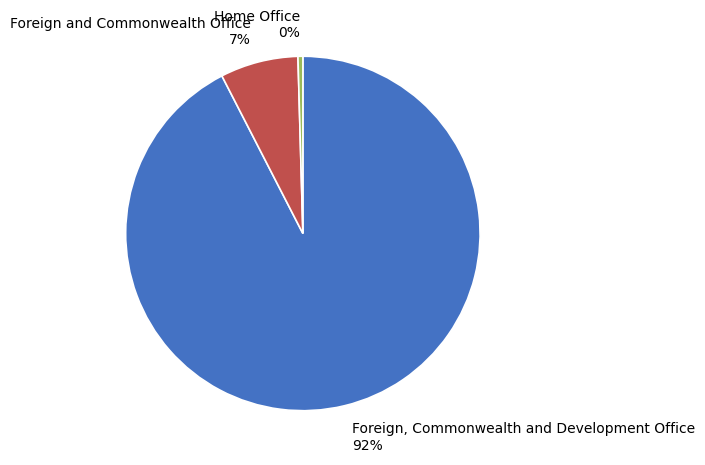

Is it true that Foreign and Commonwealth Office is 13% of the pie?

False